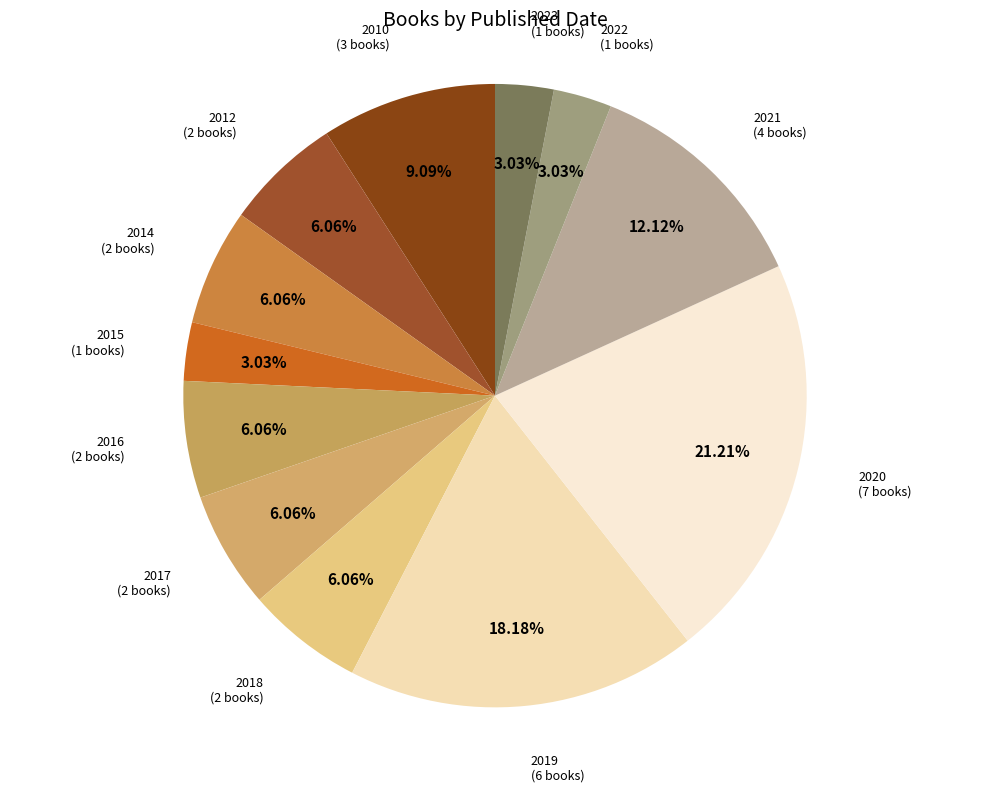

What portion of the pie excludes 2023?

97.0%